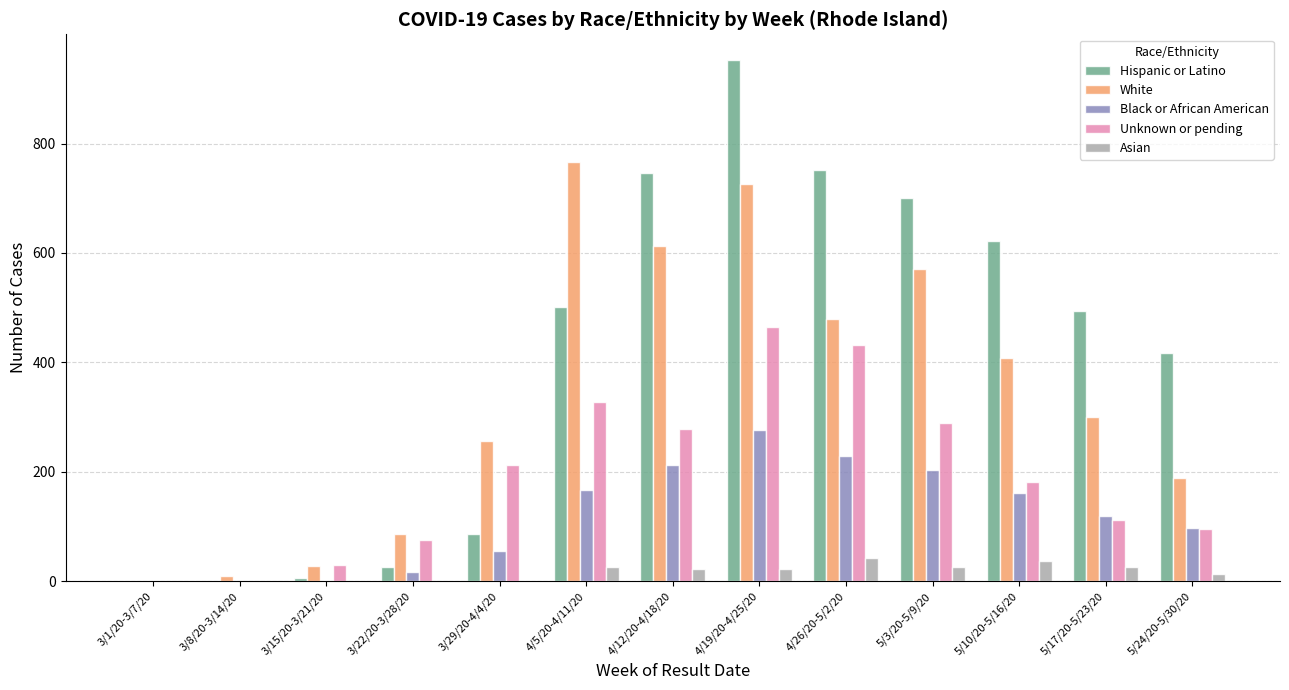

The value of Hispanic or Latino at 3/29/20-4/4/20 is 87. True or false?

True